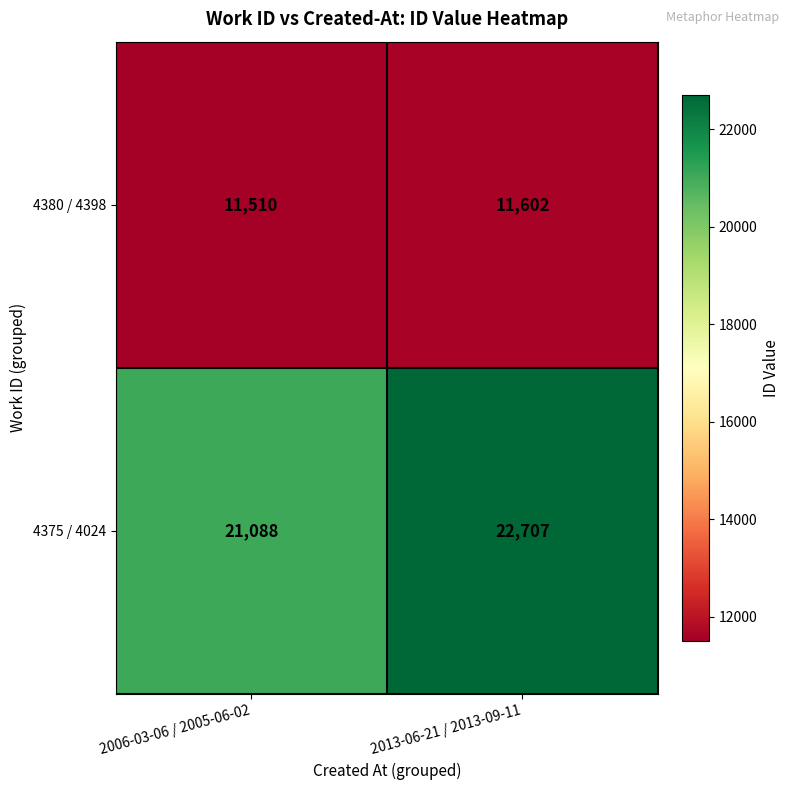

What is the approximate value of 4380 / 4398 at 2006-03-06 / 2005-06-02, to the nearest 5?

11510